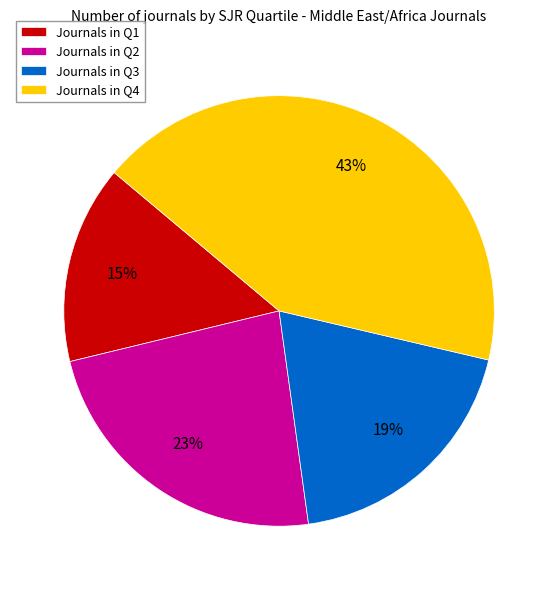

Is it true that Journals in Q4 is 36% of the pie?

False